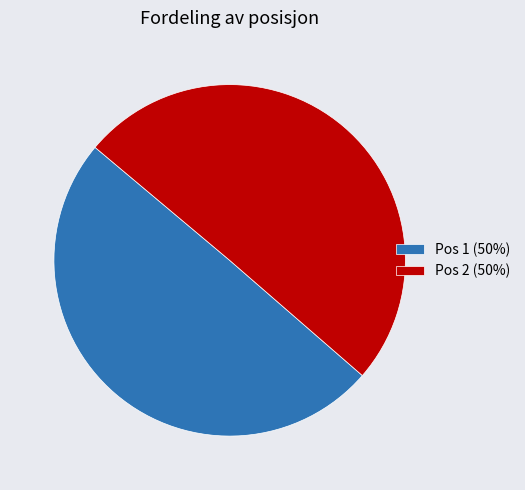

Which has a higher value, Pos 2 (50%) or Pos 1 (50%)?

Pos 2 (50%)